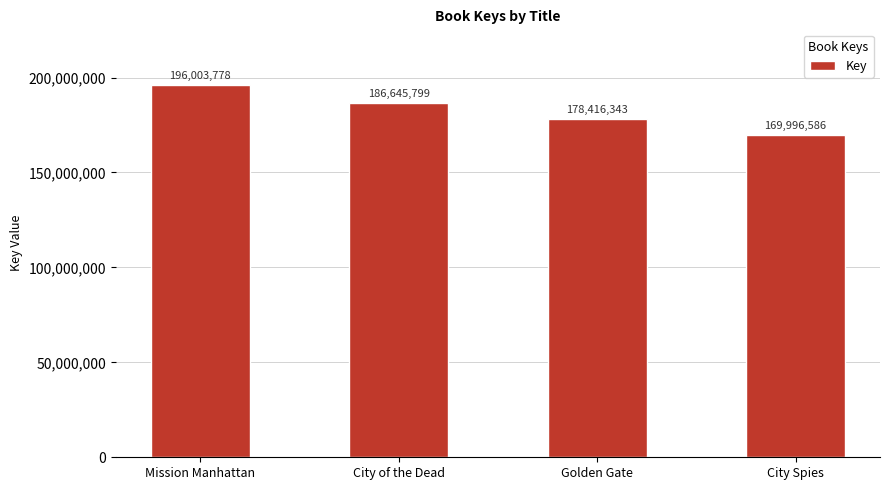

Reading right to left, transcribe all the data shown in this chart.

City Spies=169996586	Golden Gate=178416343	City of the Dead=186645799	Mission Manhattan=196003778